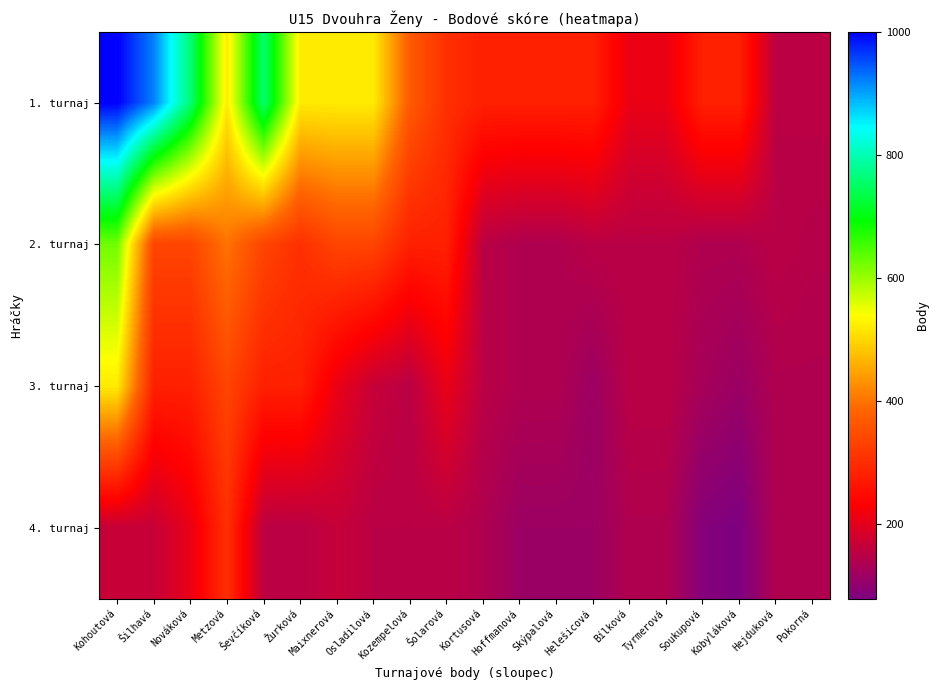

Rank the series by their average value, from lowest to highest.

4. turnaj, 3. turnaj, 2. turnaj, 1. turnaj